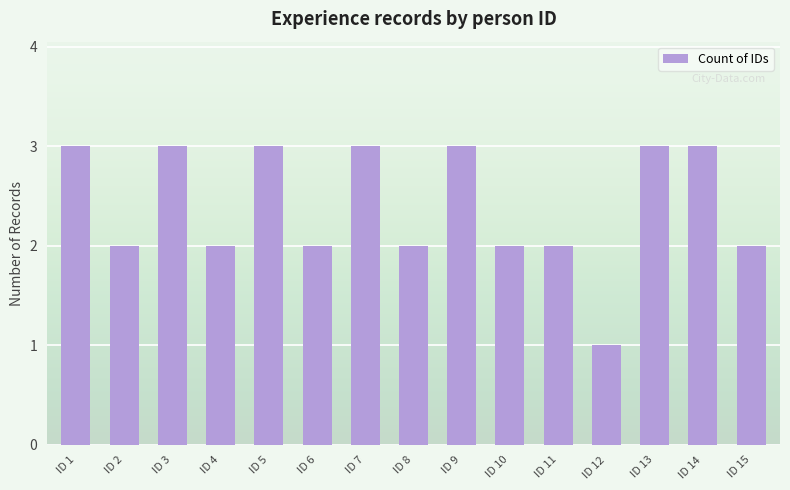

What is the approximate value at ID 12?

1